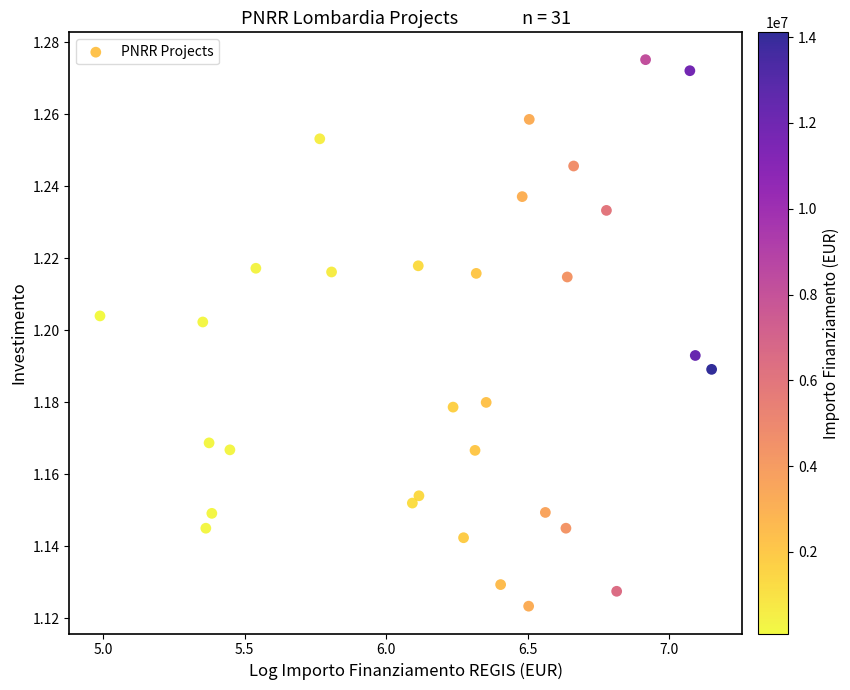

What is the range of X values (max minus min)?

2.2